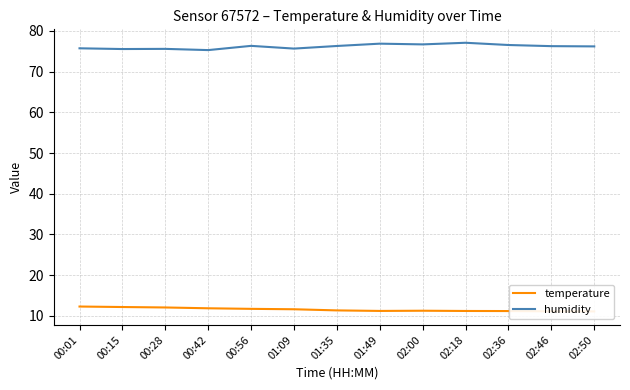

Does the chart have visible grid lines?

Yes